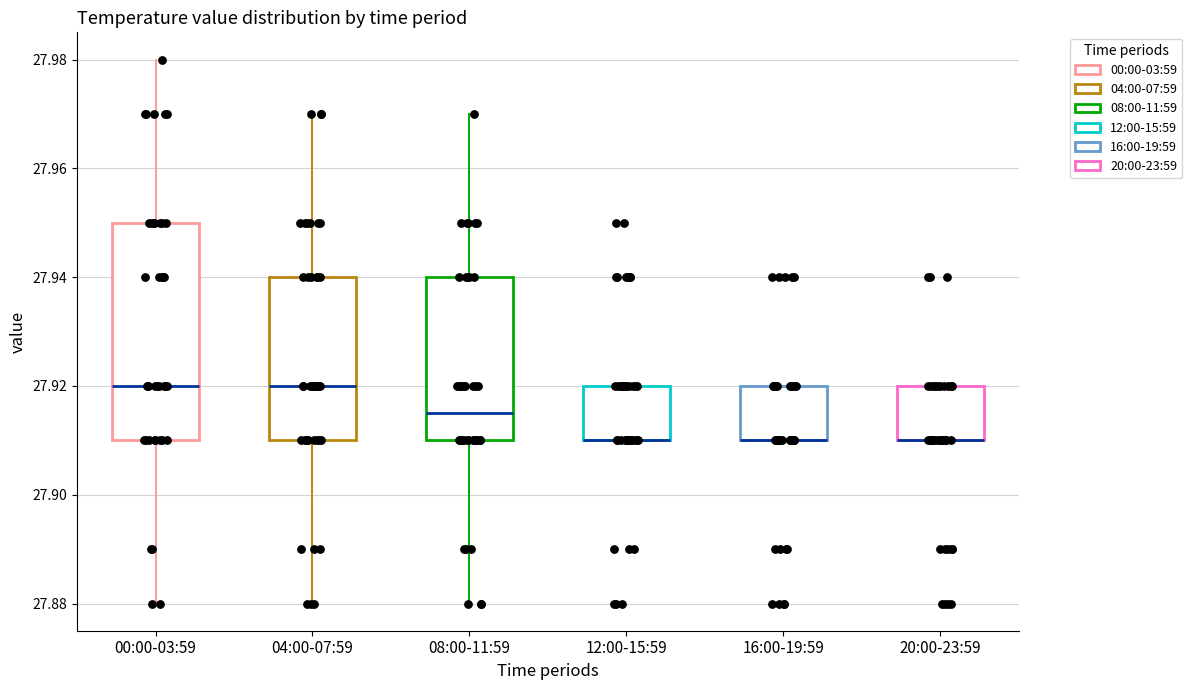

Reading left to right, transcribe this box plot: for each box, give where its median line is, the range the box spans, and where its two whiskers end, as read against the y-axis. The values are not printed on the chart, so give them approximately, as read against the axis.

00:00-03:59: median 27.920, box 27.910 to 27.950, whiskers 27.880 to 27.980
04:00-07:59: median 27.920, box 27.910 to 27.940, whiskers 27.880 to 27.970
08:00-11:59: median 27.916, box 27.910 to 27.940, whiskers 27.880 to 27.970
12:00-15:59: median 27.910 (drawn on the box's lower edge), box 27.910 to 27.920, whiskers 27.910 to 27.920
16:00-19:59: median 27.910 (drawn on the box's lower edge), box 27.910 to 27.920, whiskers 27.910 to 27.920
20:00-23:59: median 27.910 (drawn on the box's lower edge), box 27.910 to 27.920, whiskers 27.910 to 27.920